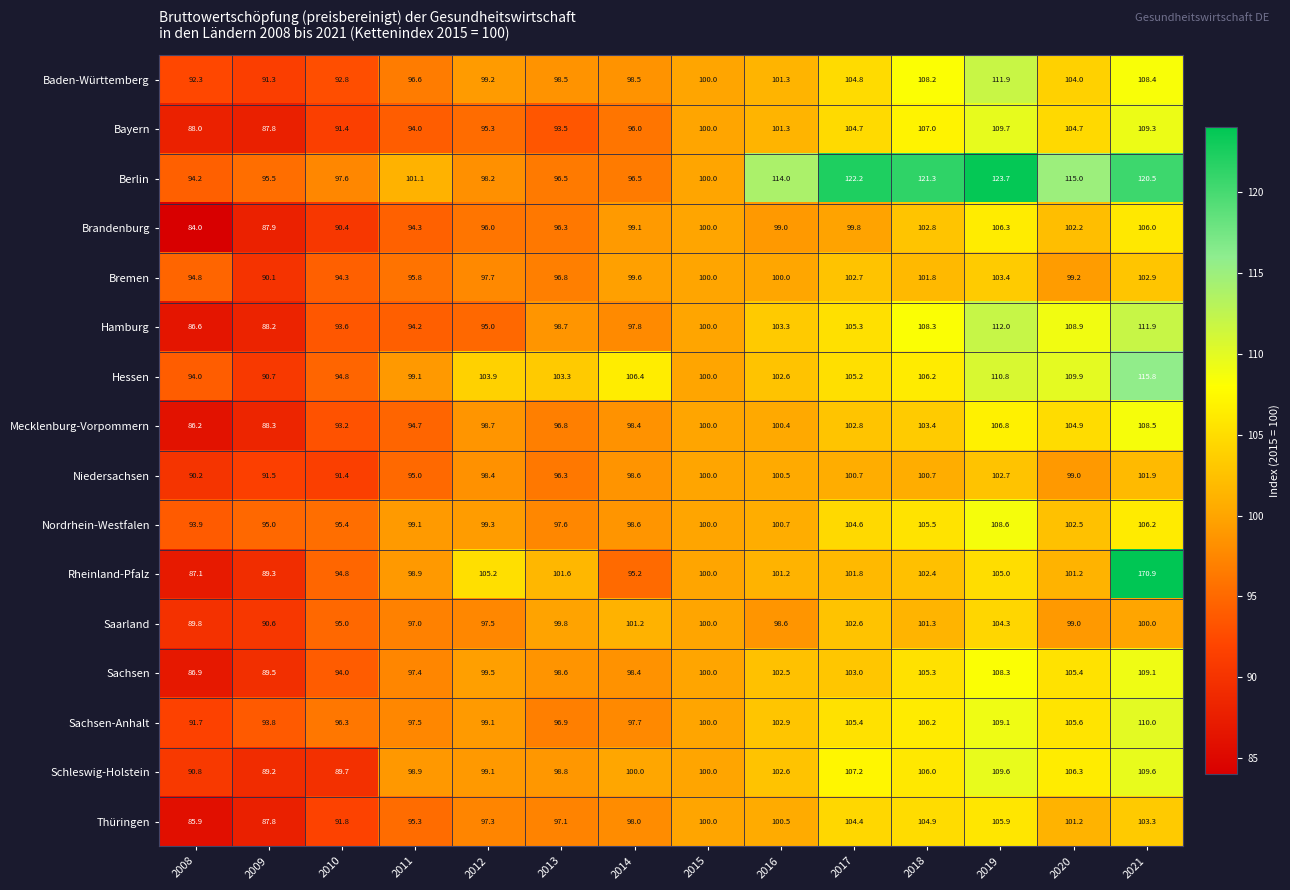

How many categories are shown in the chart?

14